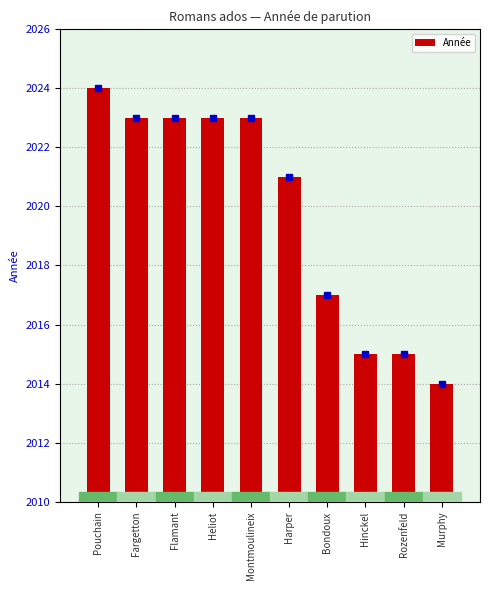

What is the value of the 9th bar from the left?

2015